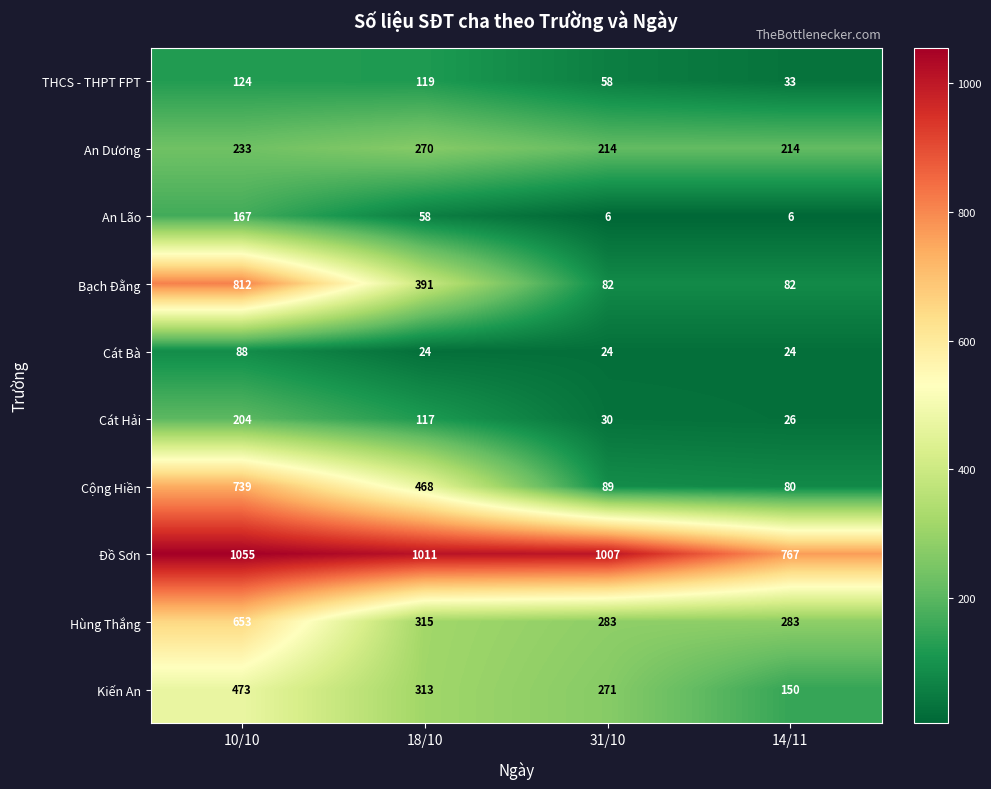

Read the Kiến An value at 10/10, to the nearest 50.

450